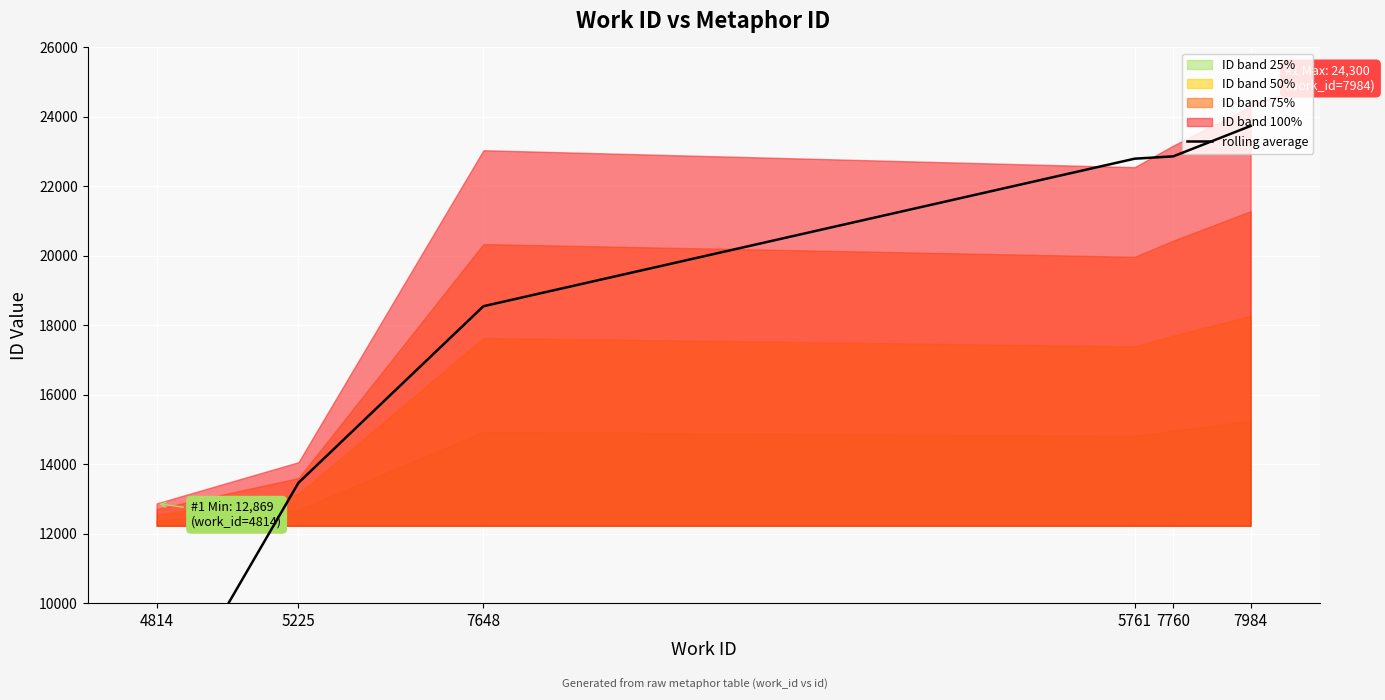

How many lines are shown in the chart?

1